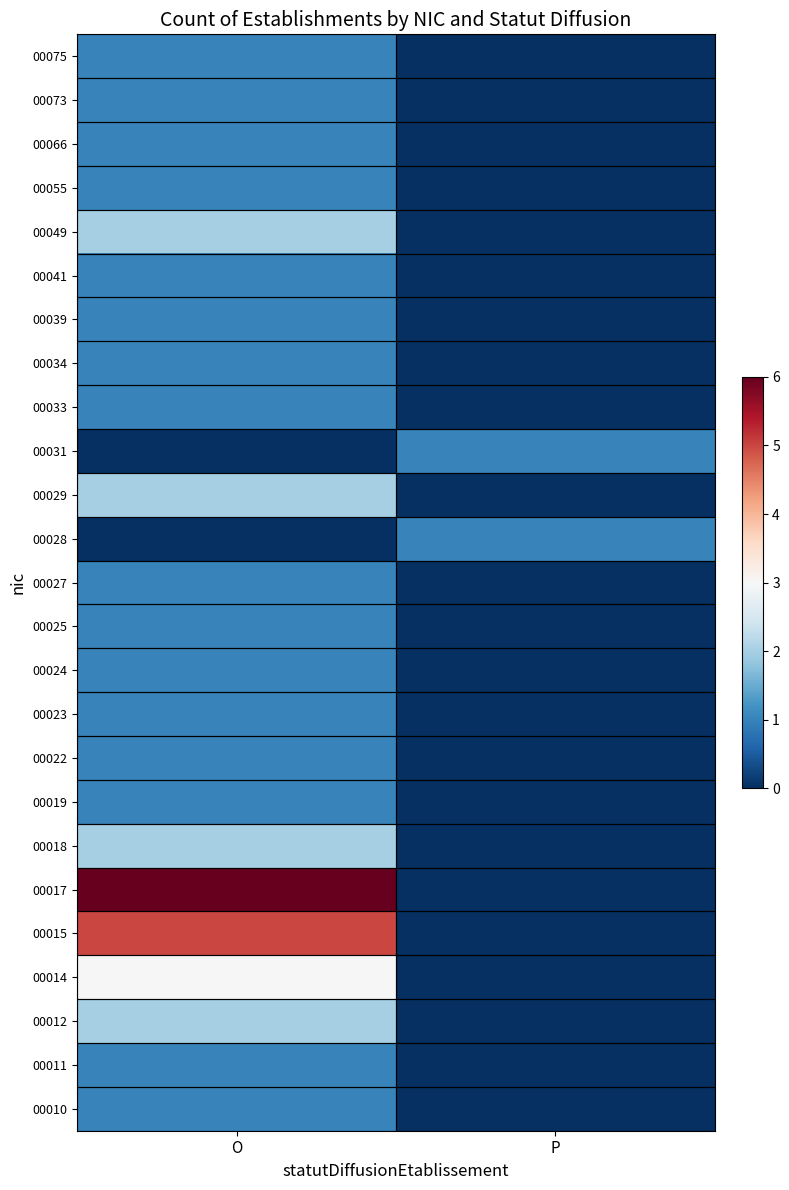

At how many categories does at least one series exceed 3?

1